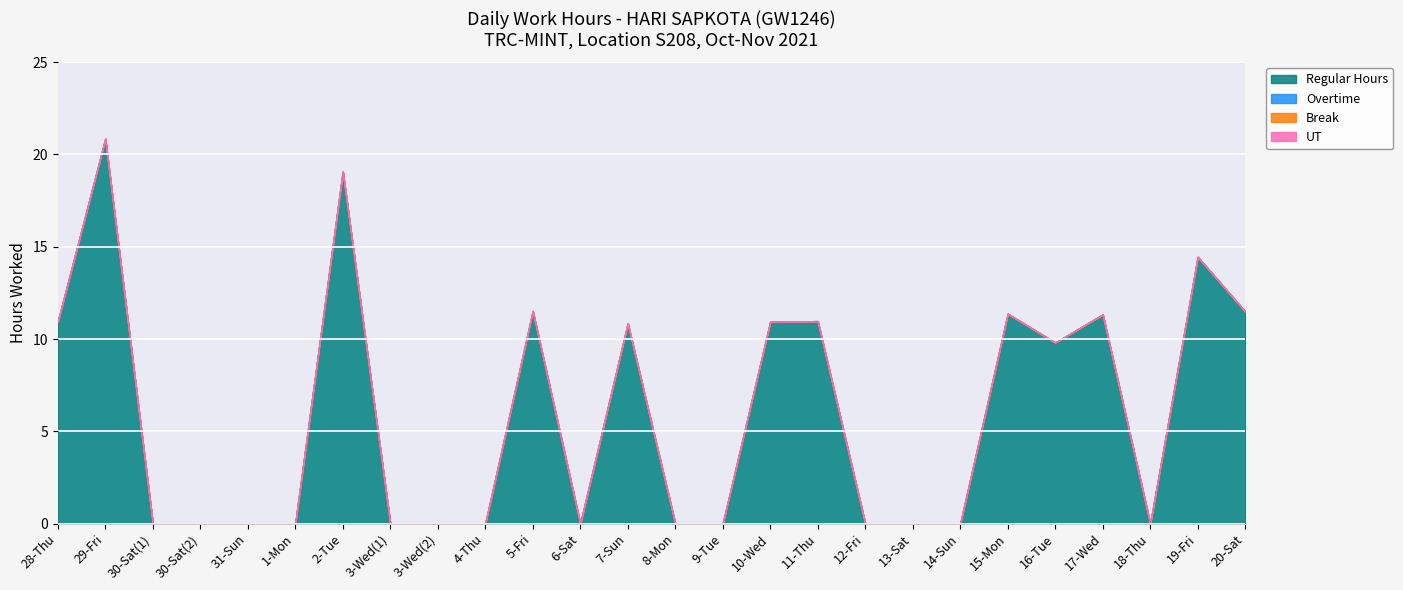

At which category does the chart reach its peak across all series?

29-Fri